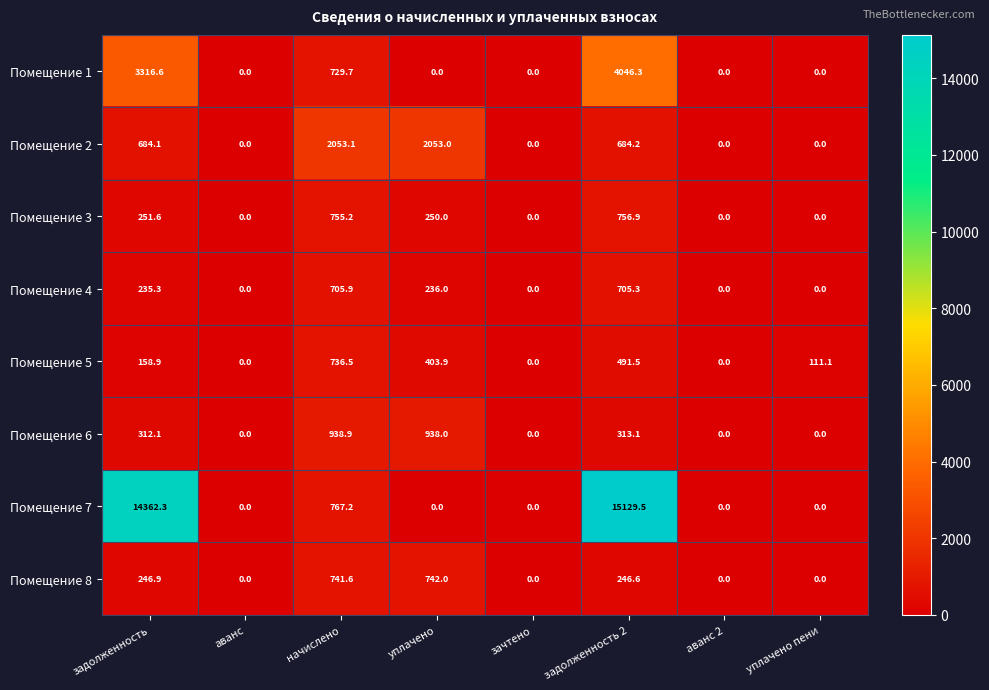

The Помещение 1 series shows -2788.2 at аванс. True or false?

False